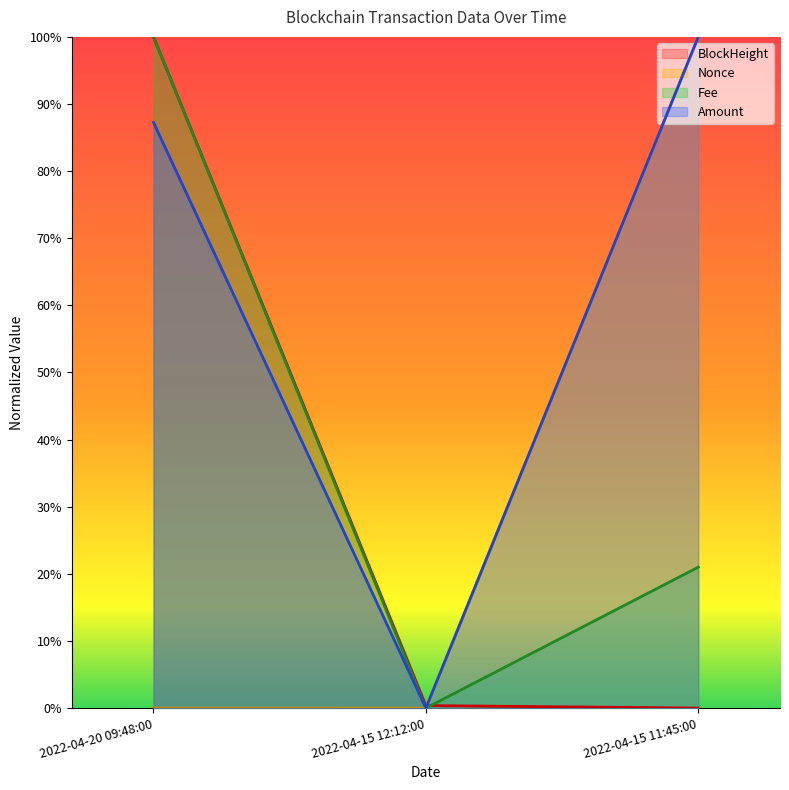

At how many categories does at least one series exceed 16?

2